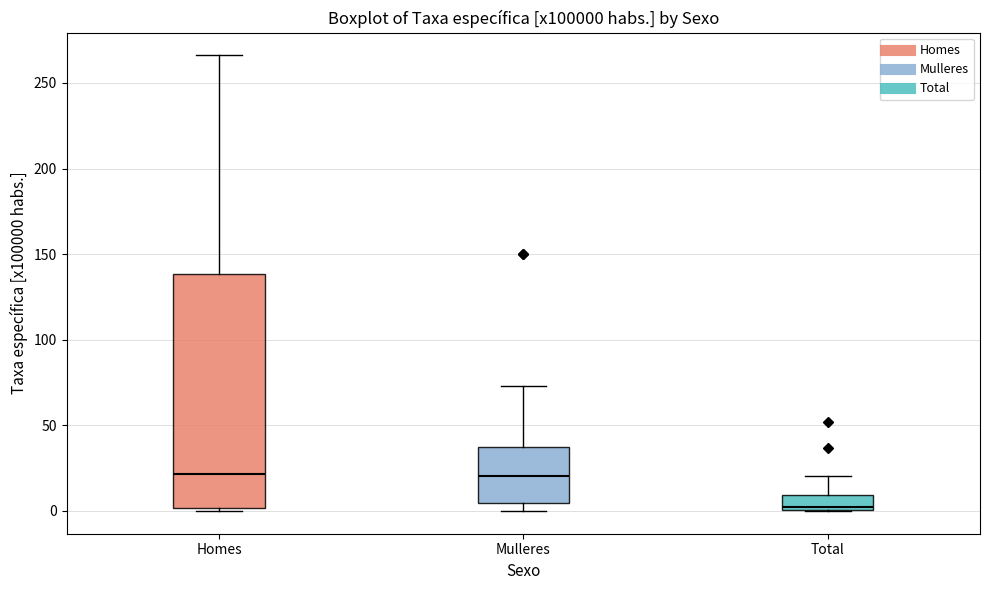

Reading left to right, read every box against the y-axis: the position of its median line, the range the box covers, and the ends of its whiskers. The values are not printed on the chart, so give them approximately, as read against the axis.

Homes: median 20, box 0 to 140, whiskers 0 (just below the box's lower edge) to 265
Mulleres: median 20, box 5 to 35, whiskers 0 to 75
Total: median 0 (just above the box's lower edge), box 0 to 10, whiskers 0 to 20